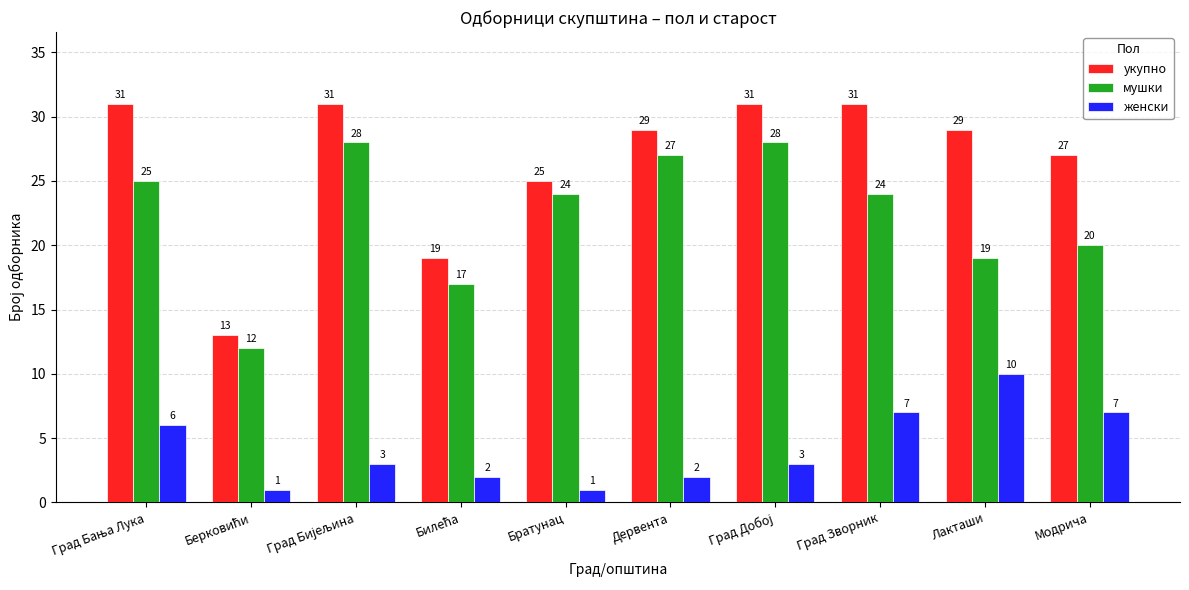

What is the difference between the highest and lowest values at Братунац?

24